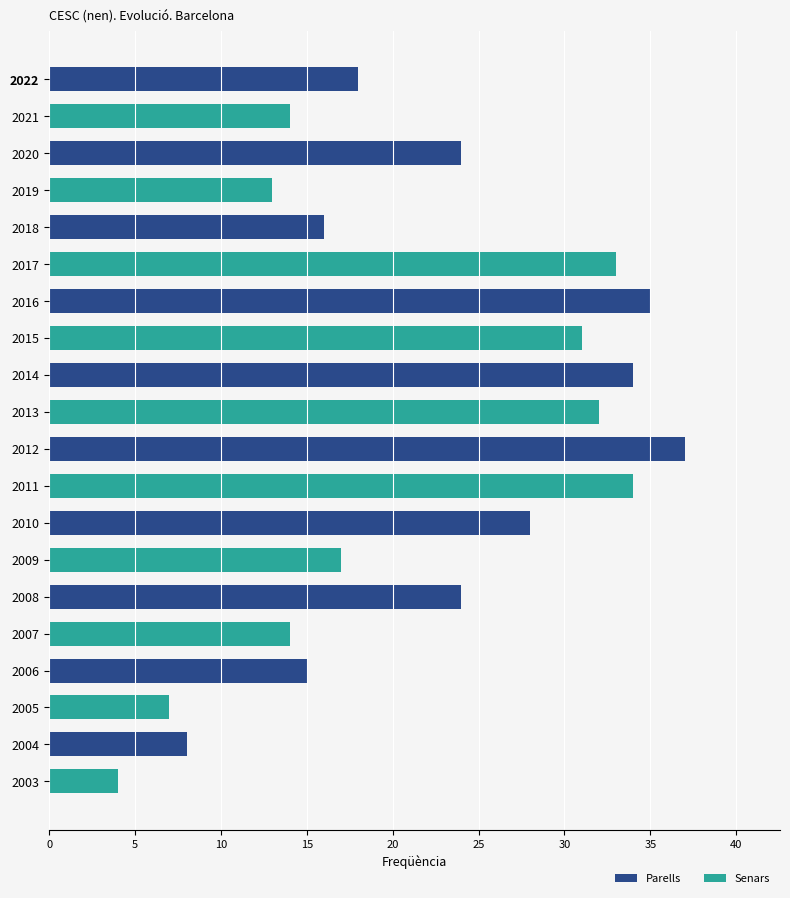

What is the change in value from 2019 to 2014?

+21